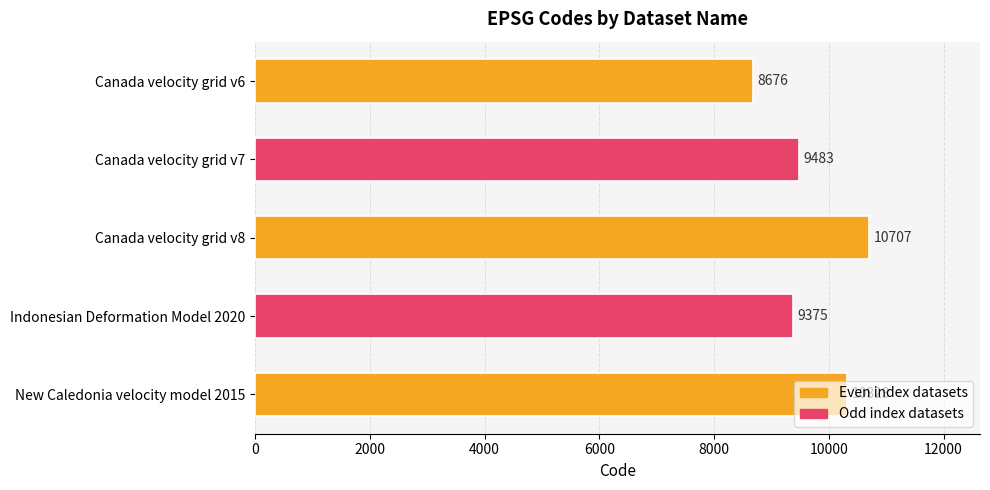

The value at Indonesian Deformation Model 2020 is 3359. True or false?

False